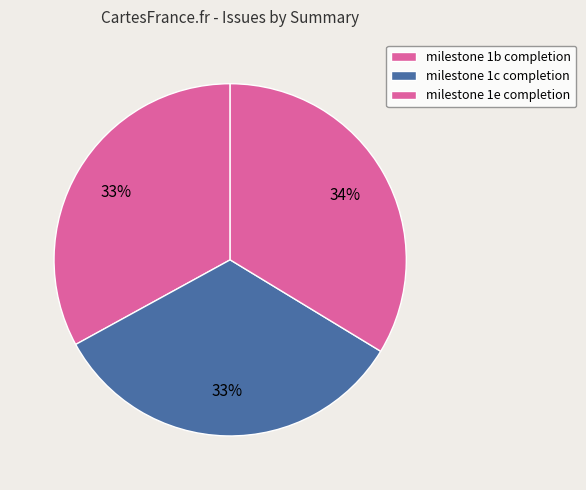

Does milestone 1b completion account for over 50% of the chart?

No